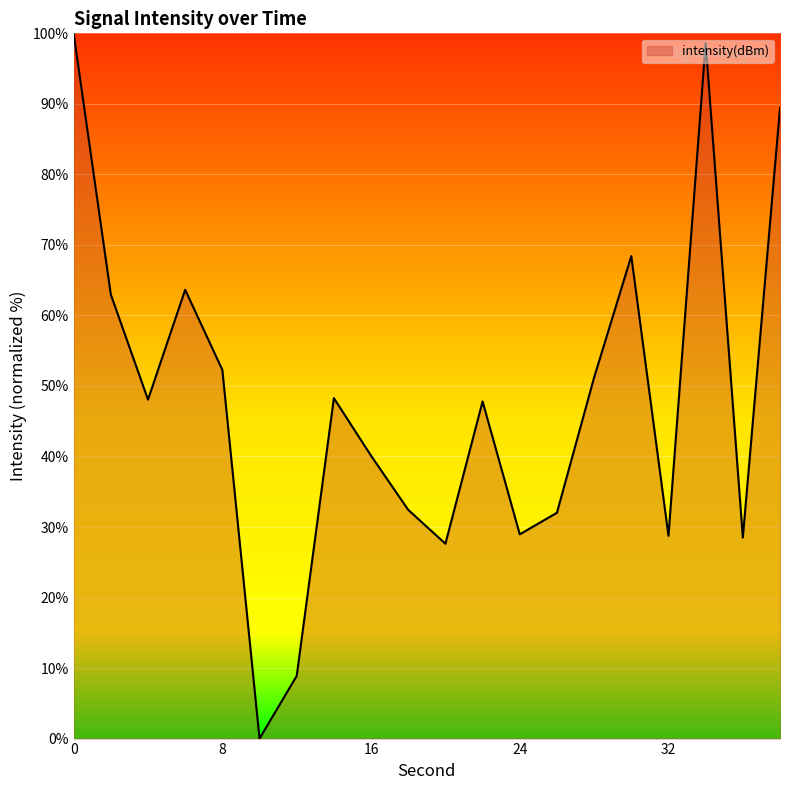

What is the difference between the maximum and minimum values?

100.0